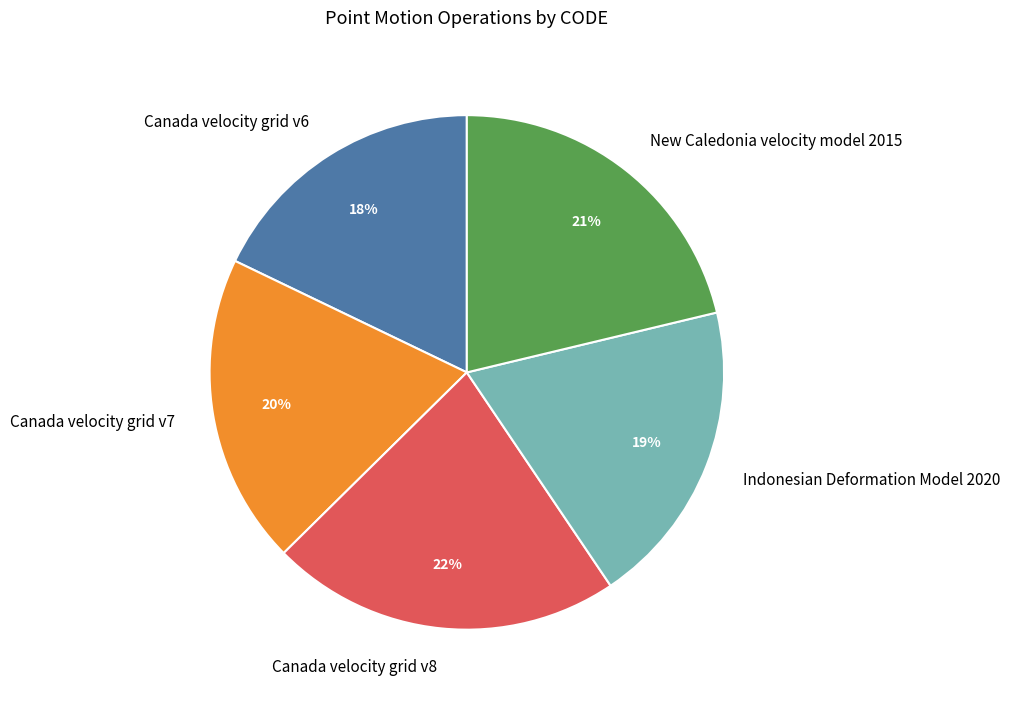

Does Canada velocity grid v6 represent more than half of the total?

No